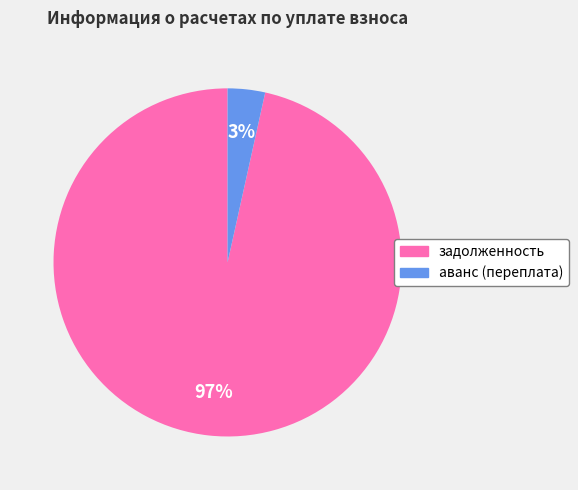

Rank the categories by value from lowest to highest.

аванс (переплата), задолженность